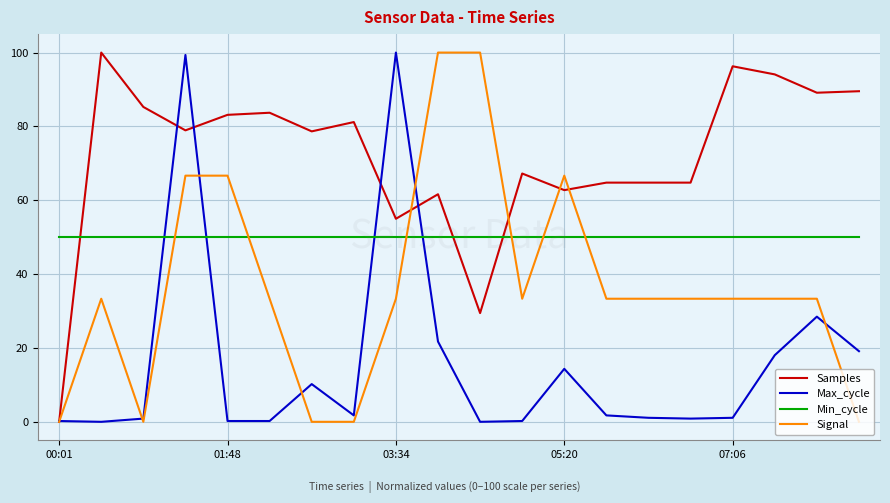

What is the maximum value shown in the chart?

100.0